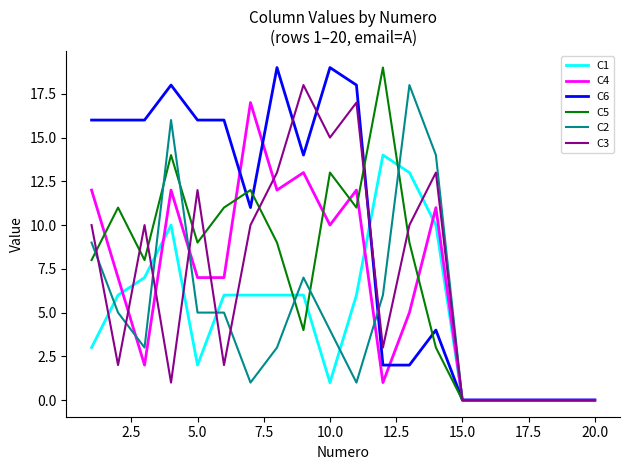

Which series has the largest total across all categories?

C6